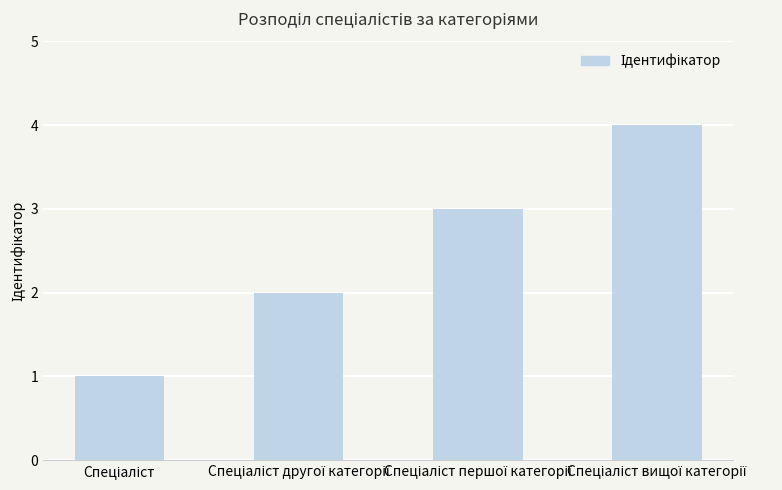

What is the greatest value displayed?

4